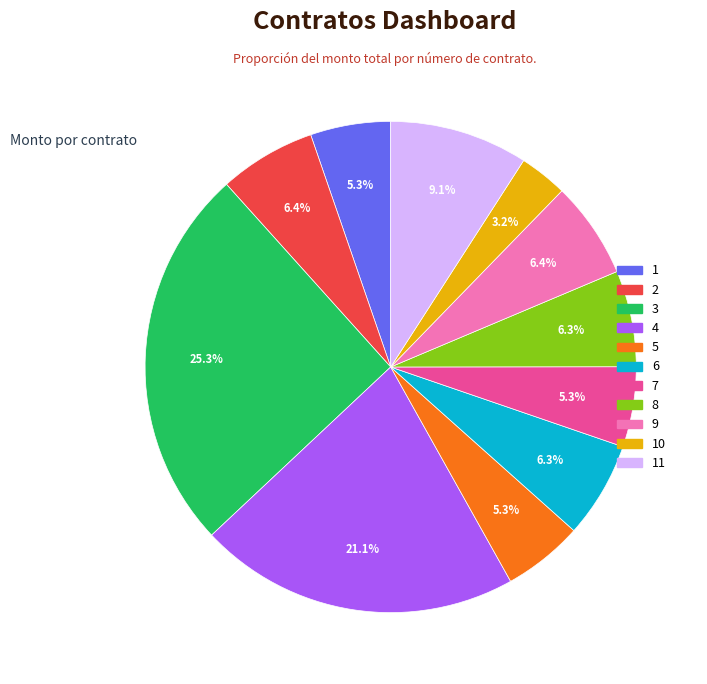

Which has a higher value, 7 or 9?

9